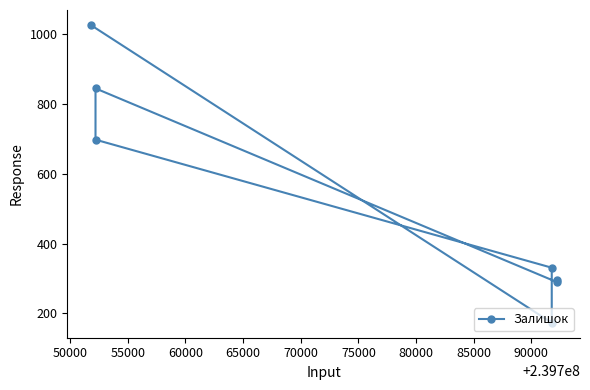

What is the greatest value displayed?

1027